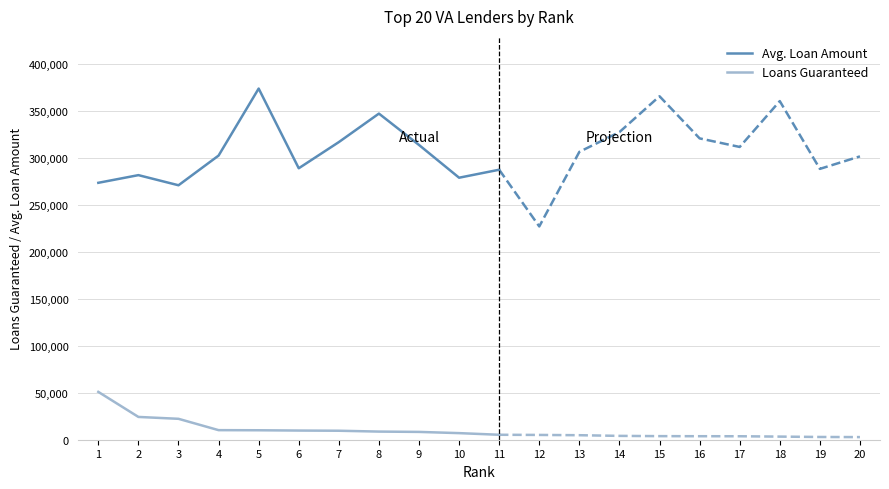

At which category is the sum across all series the highest?

5